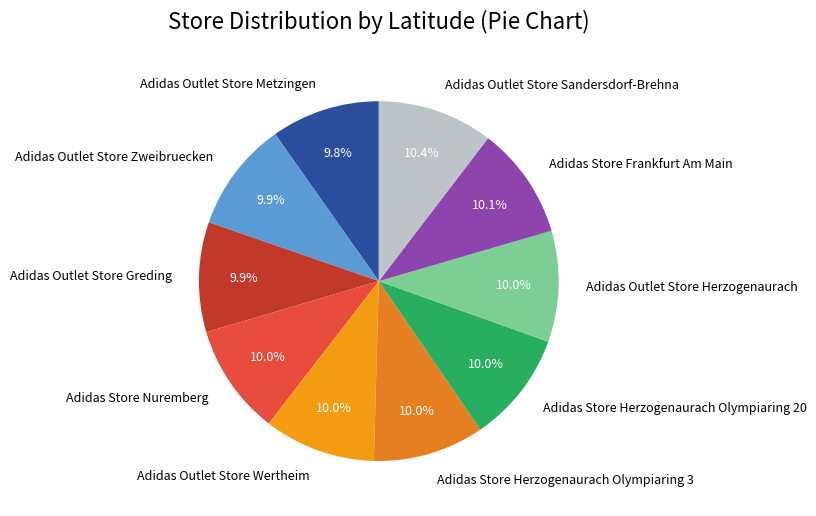

What percentage do Adidas Store Herzogenaurach Olympiaring 3 and Adidas Outlet Store Metzingen together represent?

19.8%